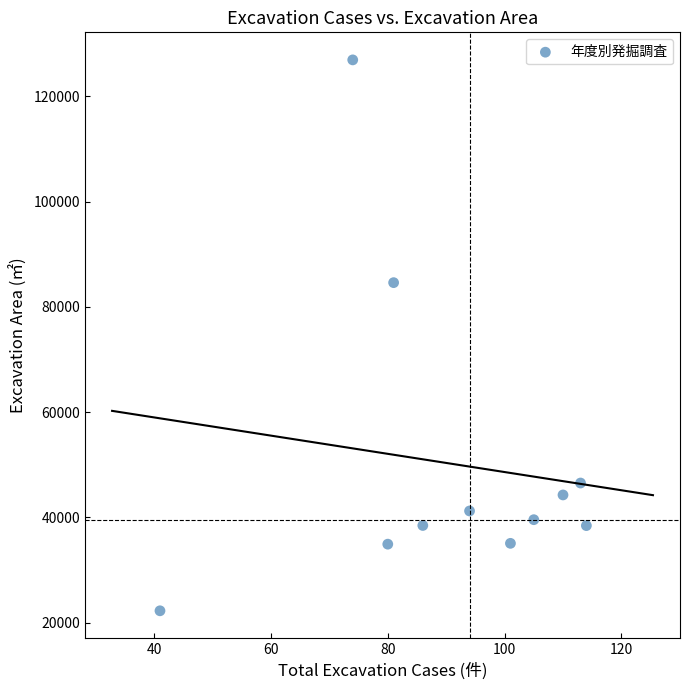

What Y value in the scatter plot is closest to 74587?

84599